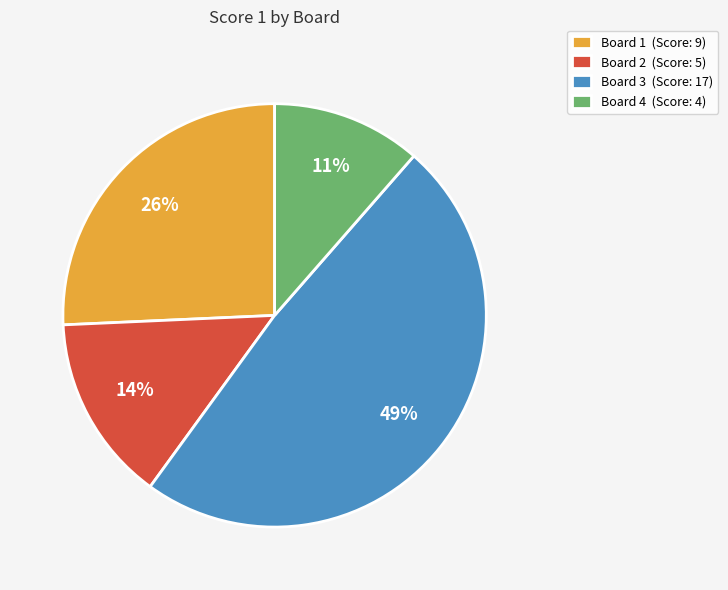

Combined, do Board 3 (Score: 17) and Board 4 (Score: 4) account for over 50%?

Yes